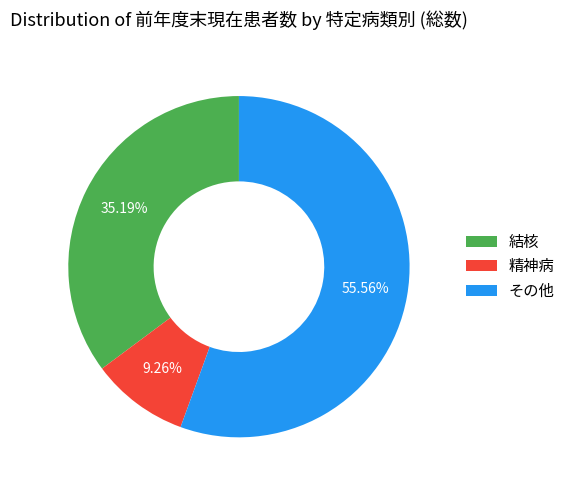

What portion of the pie excludes 結核?

64.8%